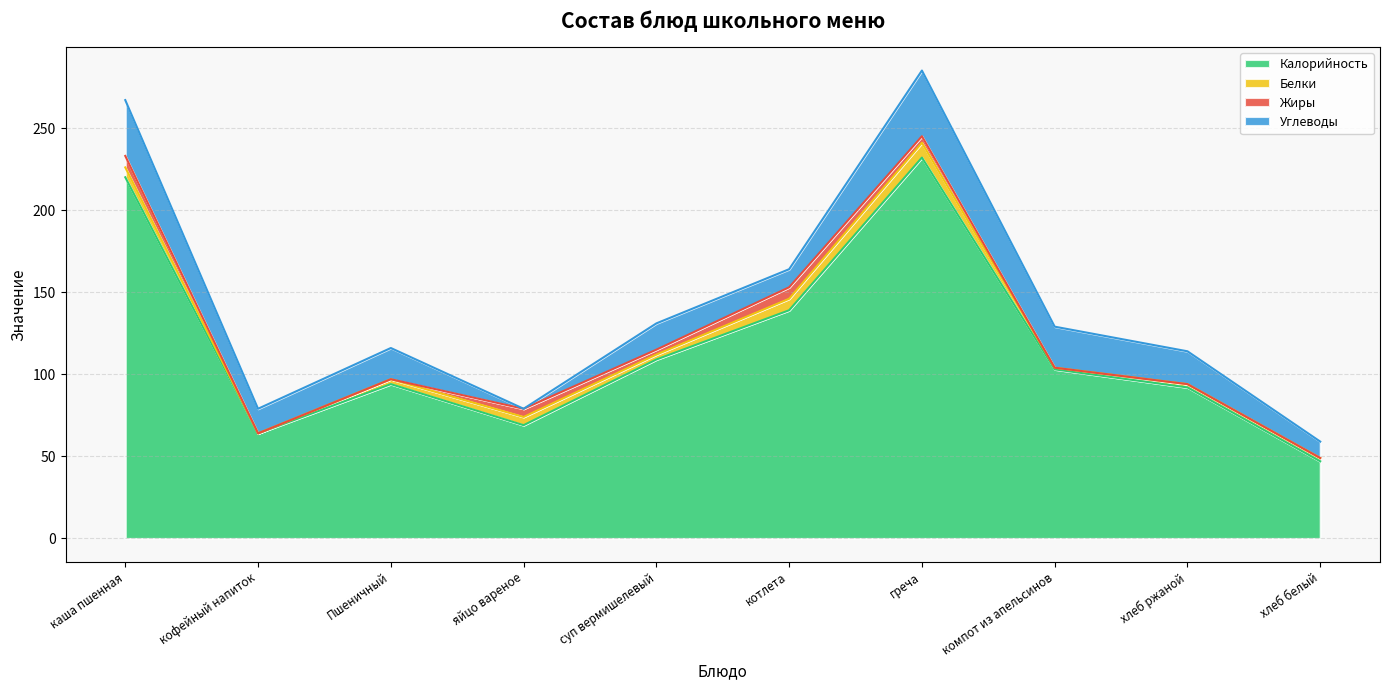

At which label does Жиры first exceed 3?

каша пшенная